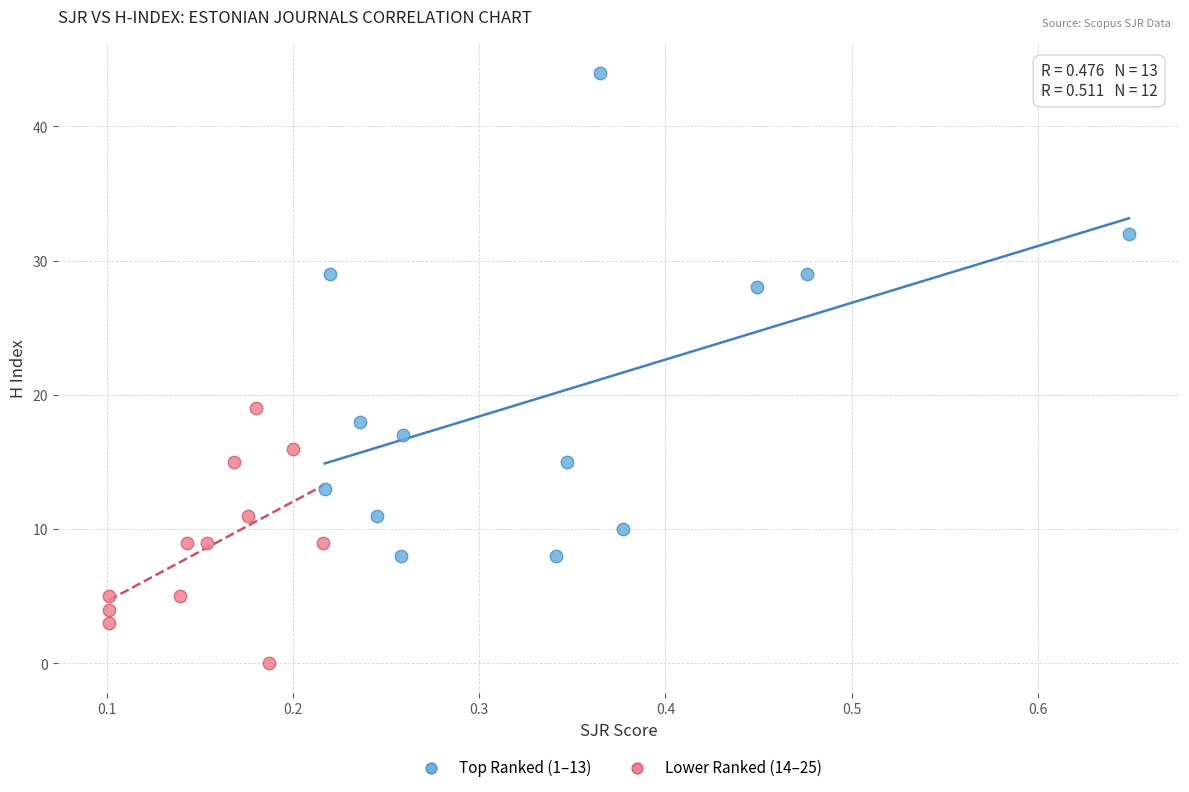

Which series has the largest Y range (max minus min)?

Top Ranked (1–13)